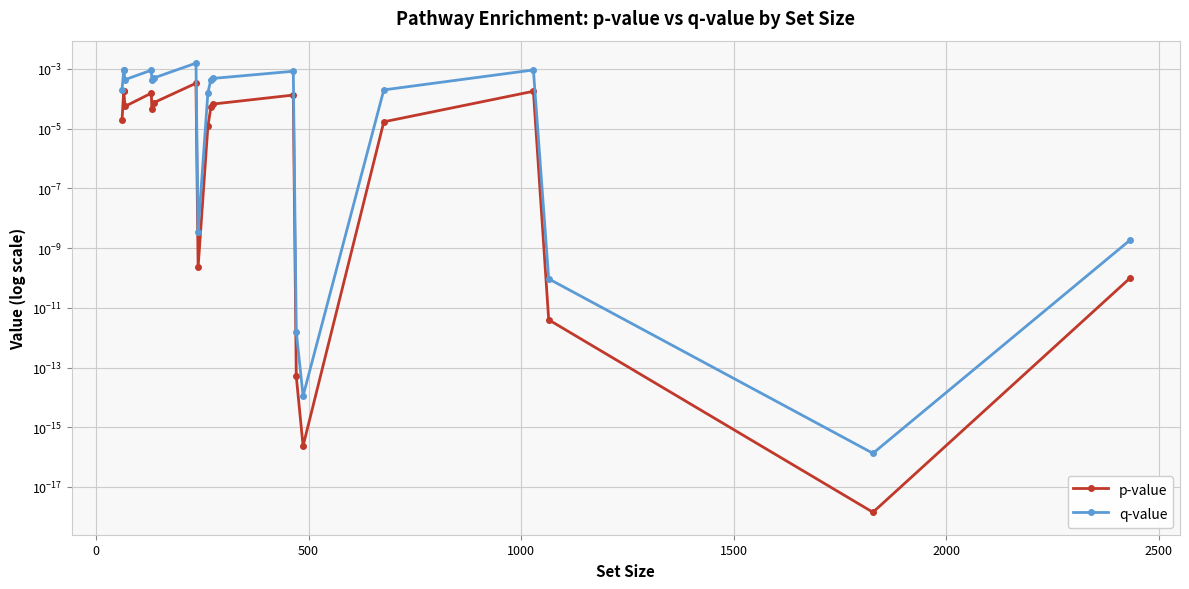

Does the chart display data point markers on the line(s)?

Yes